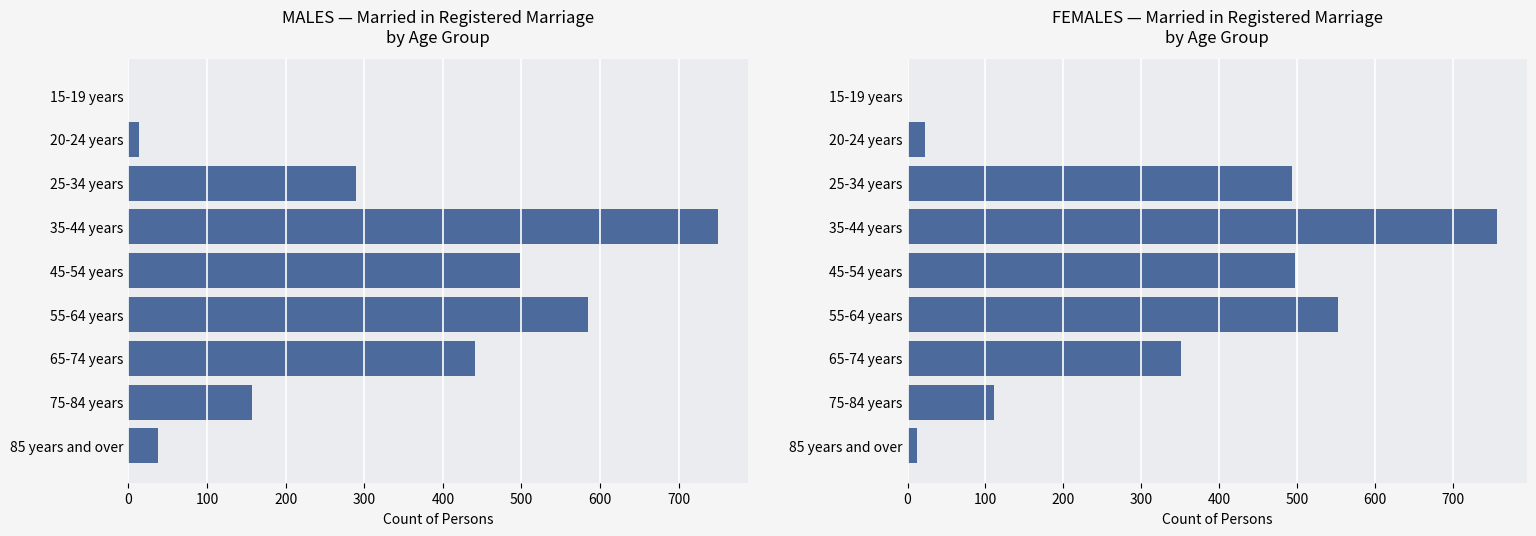

What value does the data have at 300?

757